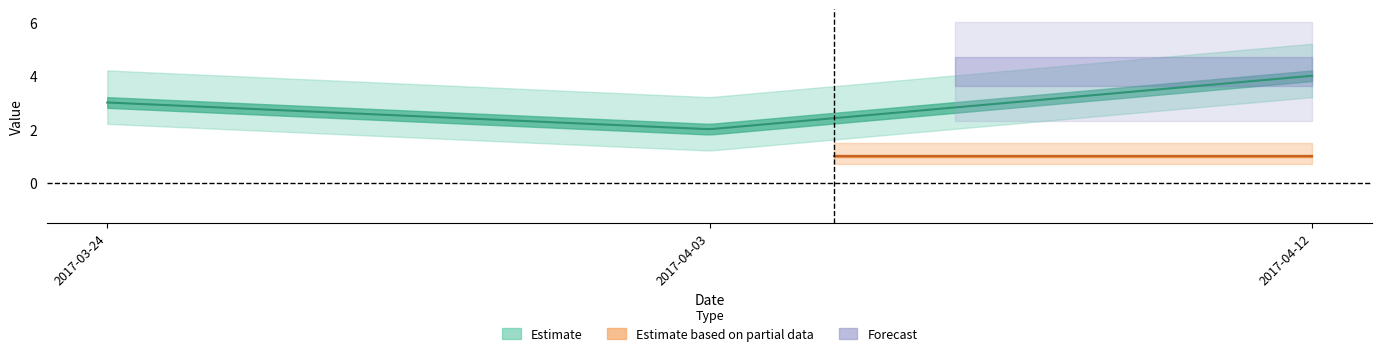

What is the sum of all Amount values?

9.0